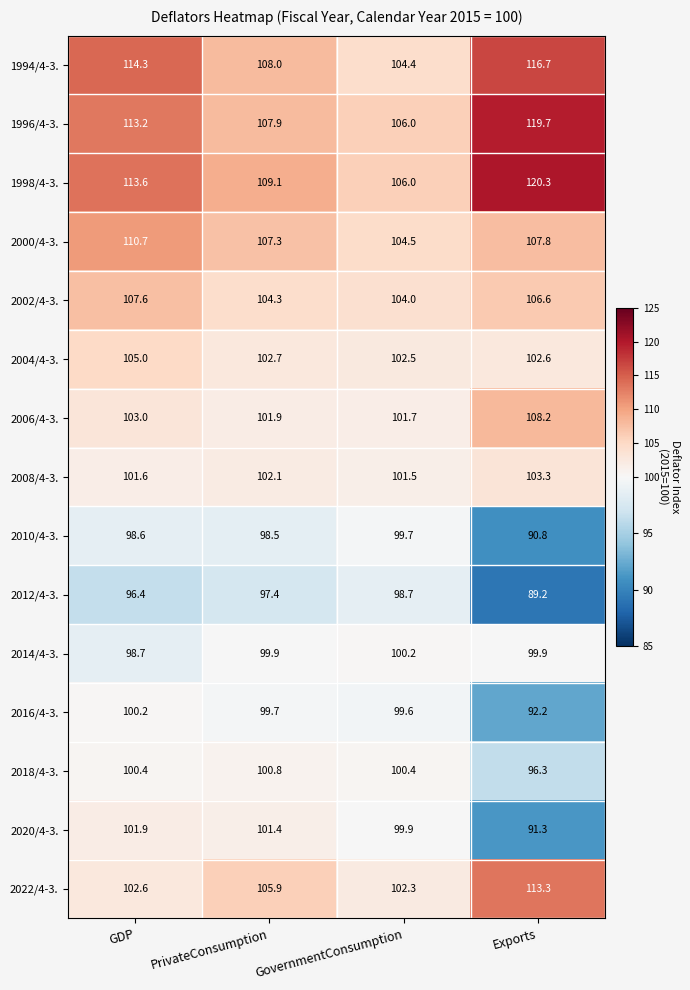

What is the greatest value displayed?

120.3